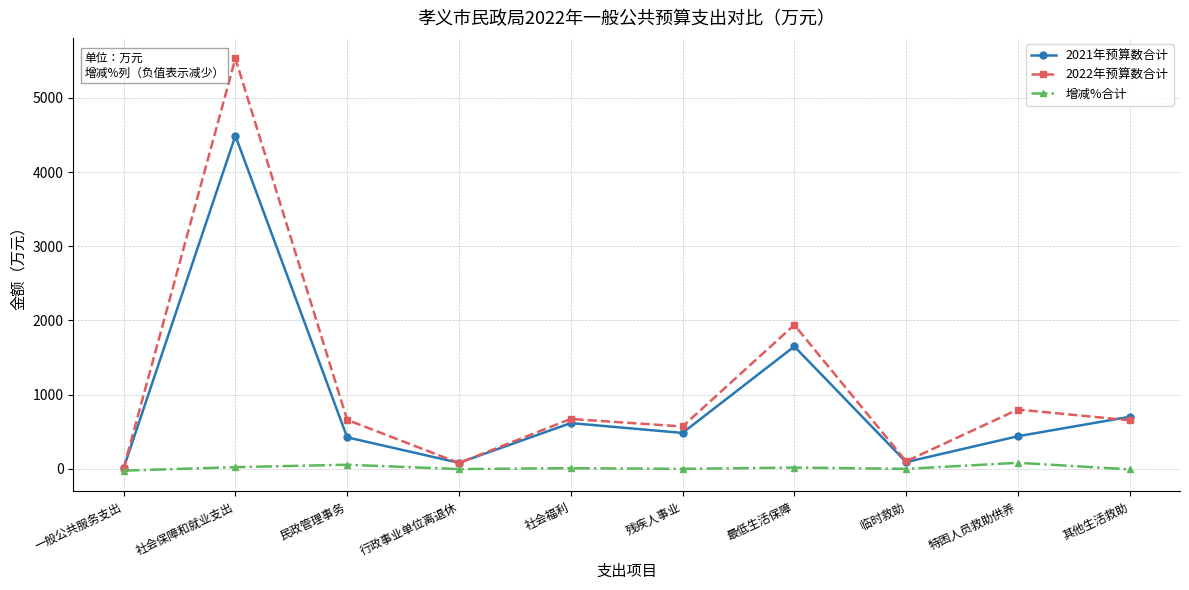

At which category is the sum across all series the highest?

社会保障和就业支出